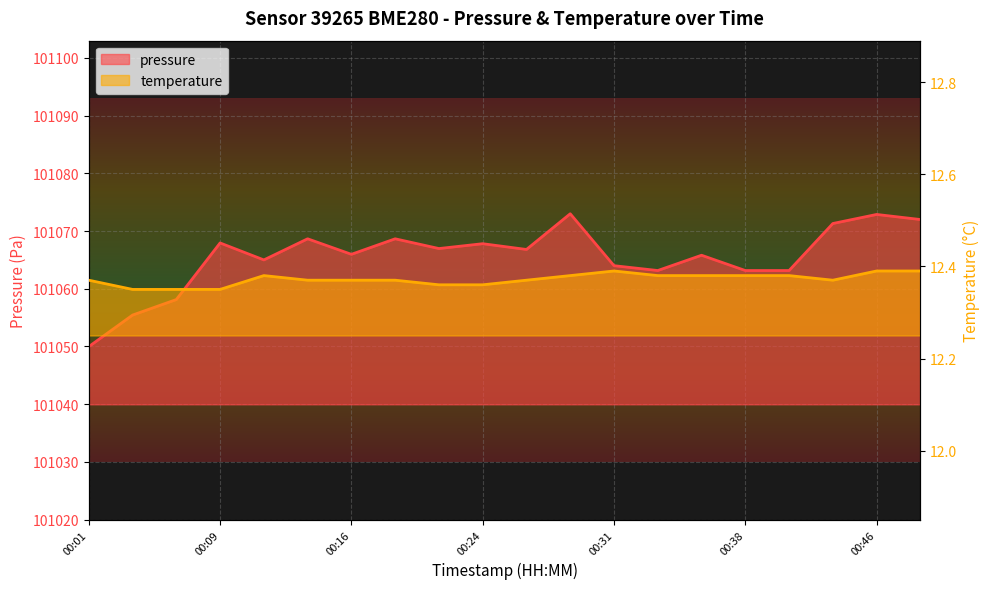

Where is the first local maximum for temperature?

00:11